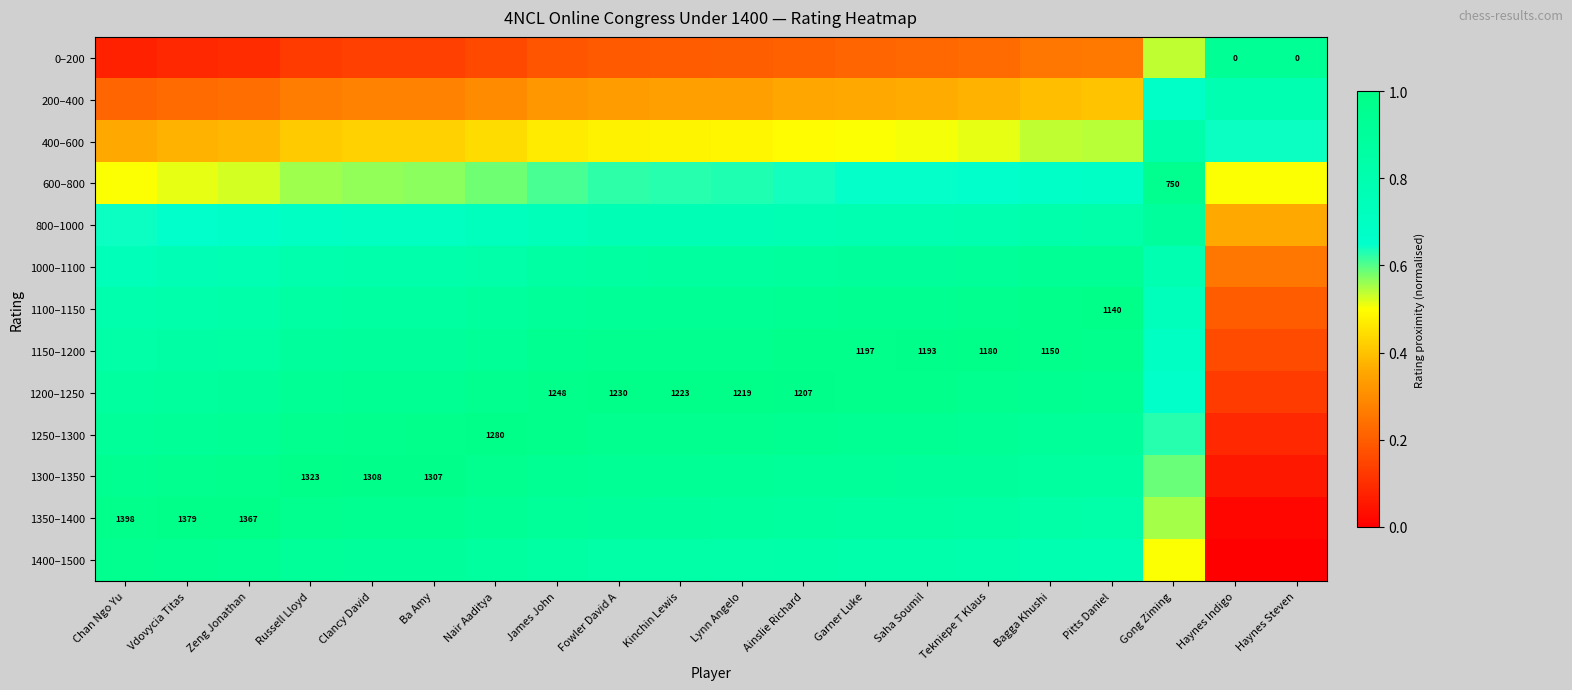

Rank the series by their maximum value, from lowest to highest.

200–400, 400–600, 800–1000, 0–200, 1000–1100, 1400–1500, 600–800, 1100–1150, 1150–1200, 1250–1300, 1350–1400, 1200–1250, 1300–1350